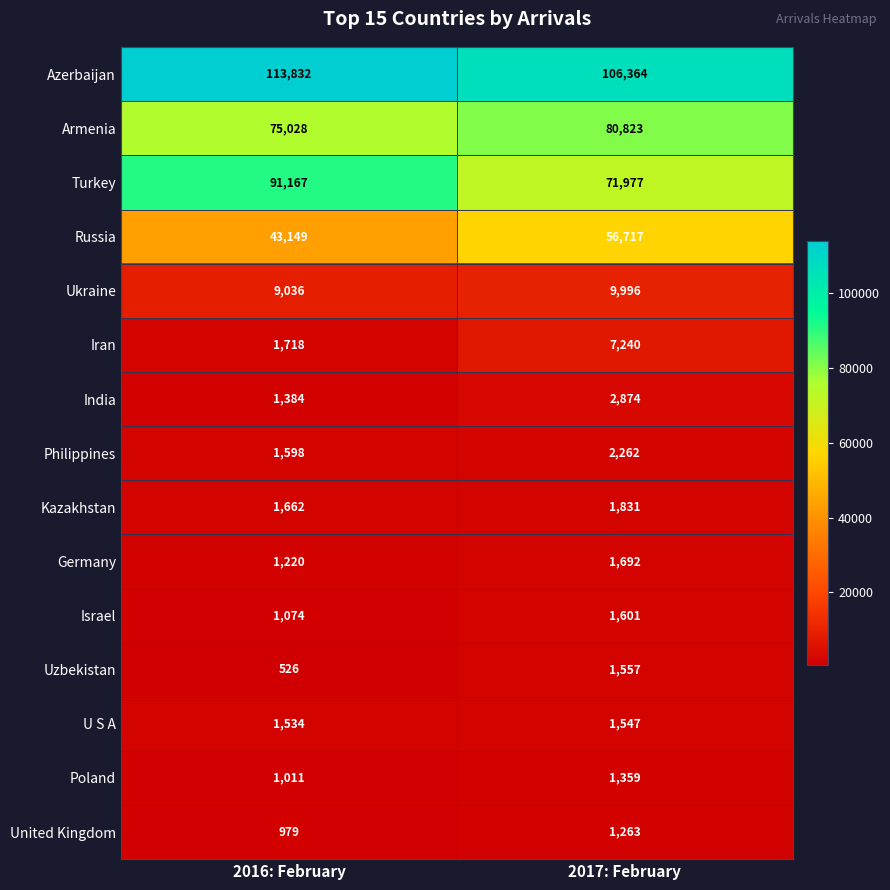

Is it true that Turkey equals 71977 at 2017: February?

True